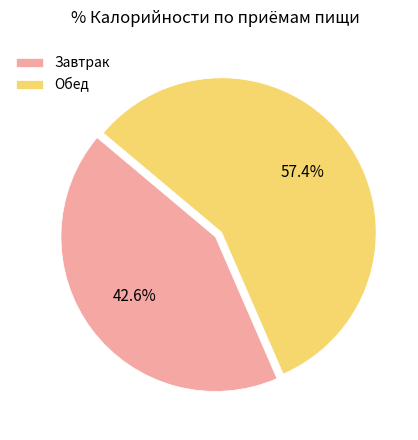

How much of the chart is everything except Обед?

42.6%